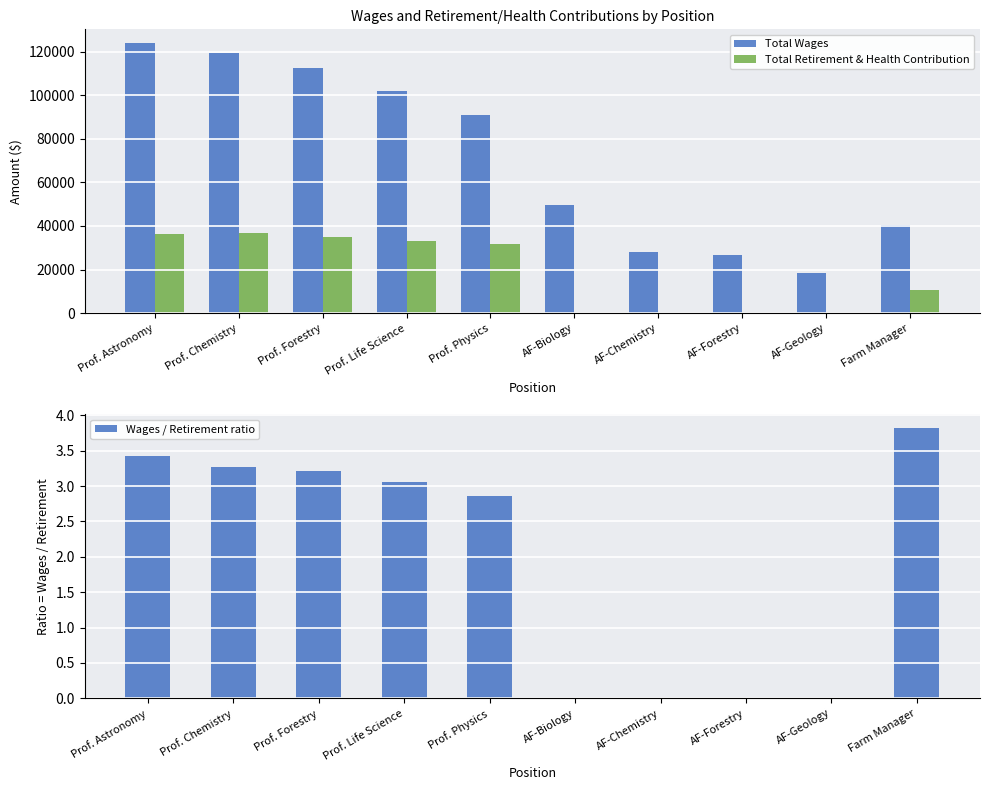

Where is Total Retirement & Health Contribution nearest to the value 18278?

Farm Manager